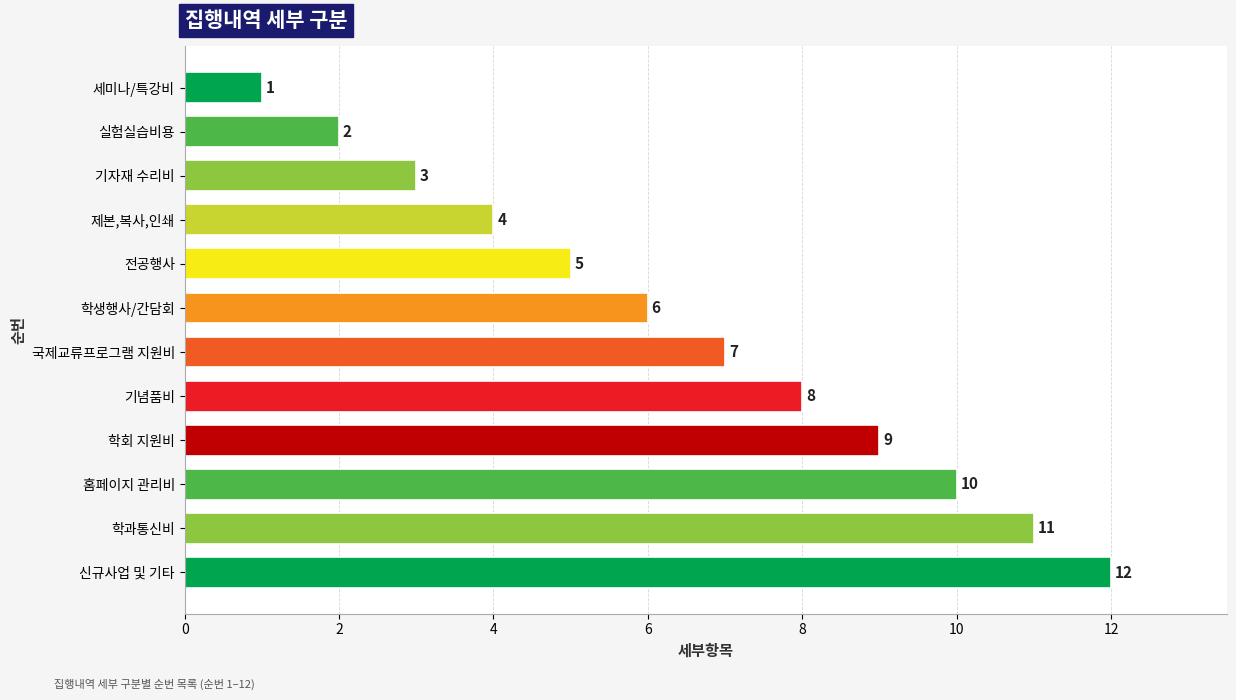

What is the sum of all values?

78